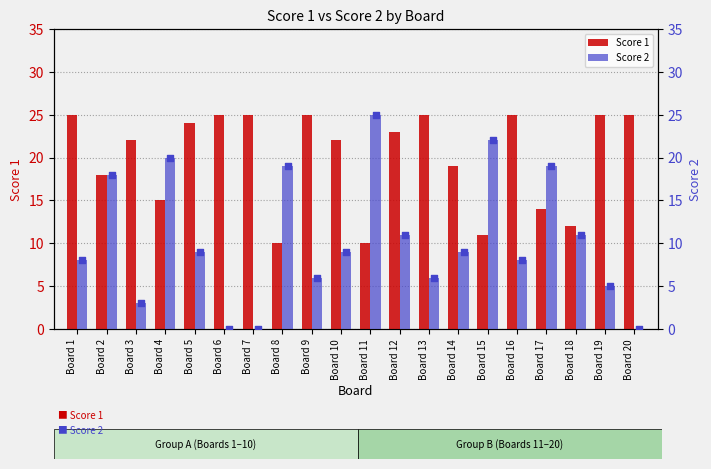

Which series reaches the minimum Y coordinate?

Score 2